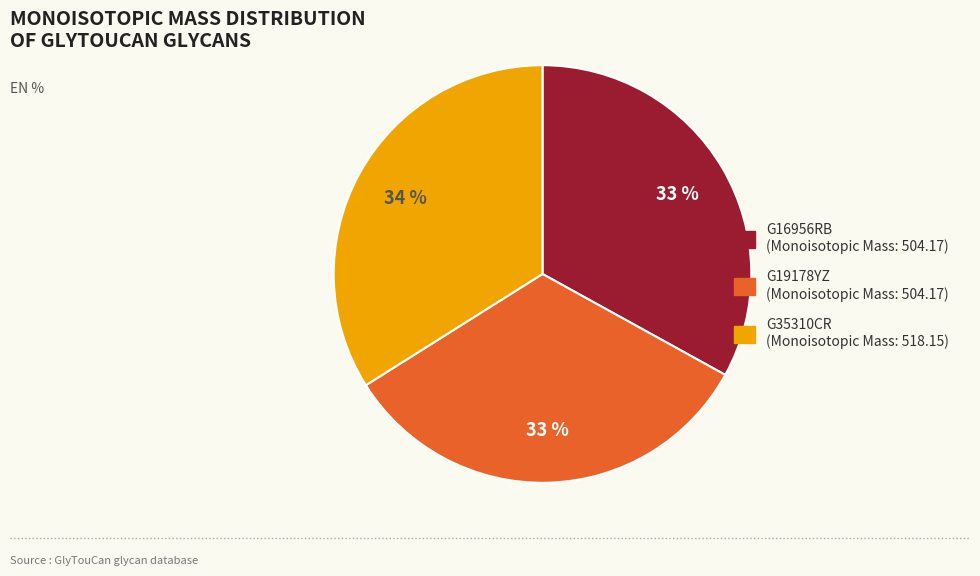

Is the sum of G19178YZ (Monoisotopic Mass: 504.17) and G35310CR (Monoisotopic Mass: 518.15) greater than half?

Yes